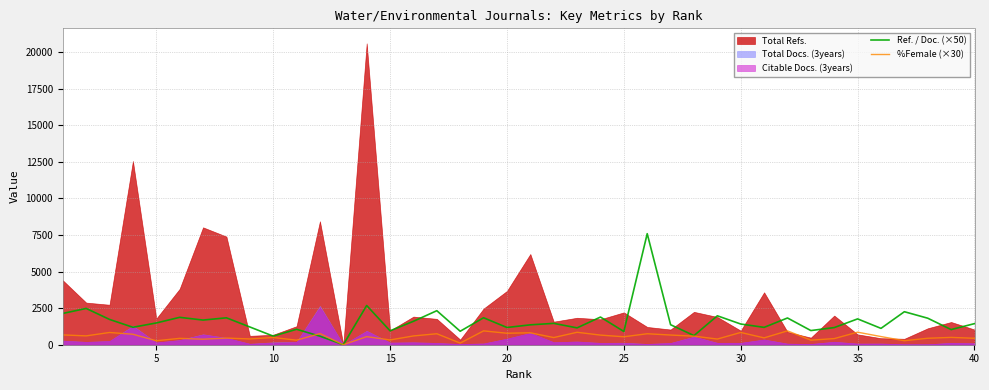

In Ref. / Doc. (×50), how many points are lower than both neighbors (excluding endpoints)?

14